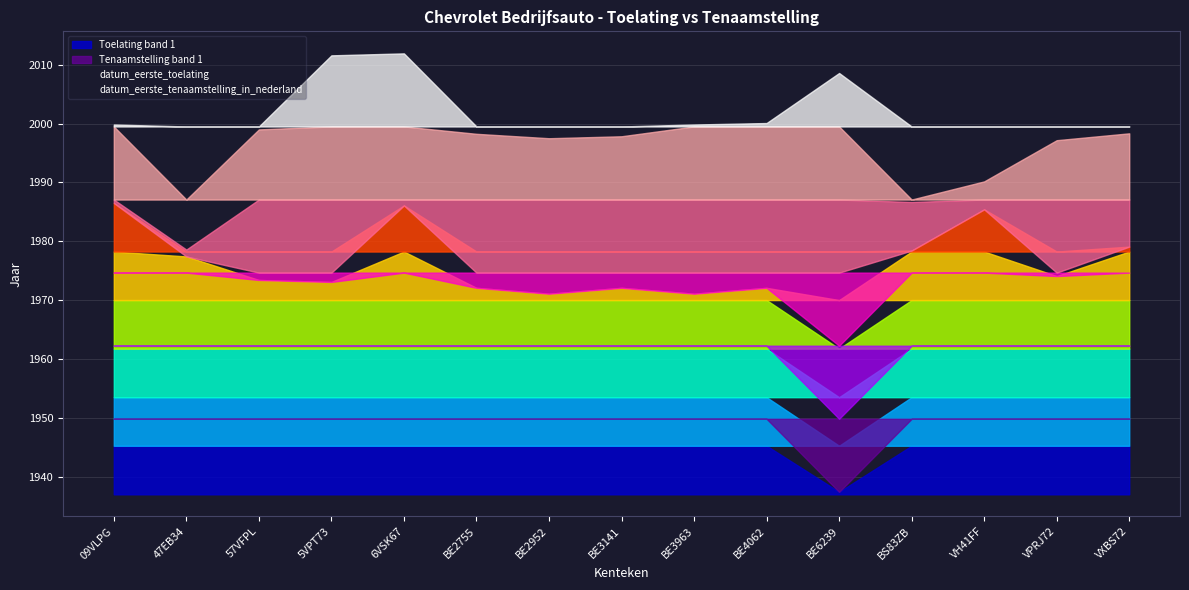

Which category has the lowest value across all series?

BE6239